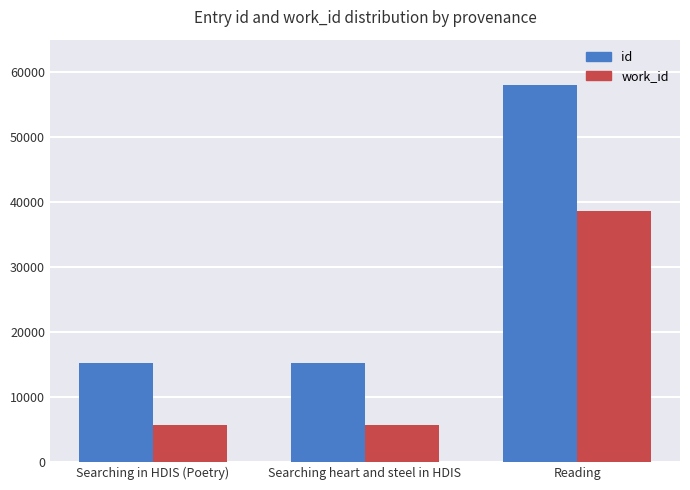

What is the sum of the work_id values at Searching in HDIS (Poetry) and Reading?

44300